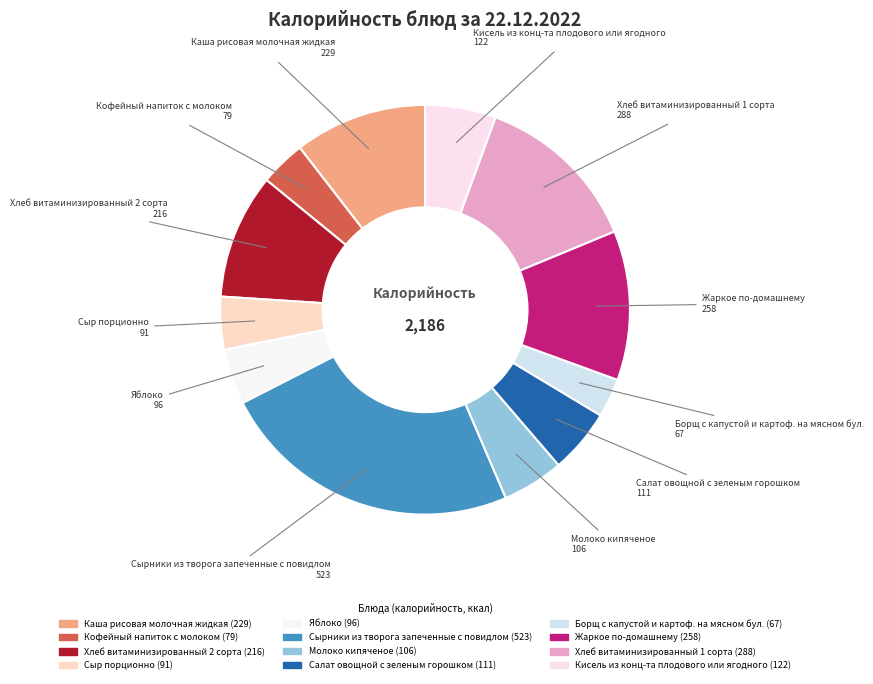

To the nearest percent, what is the difference between the largest and smallest slice percentages?

21%